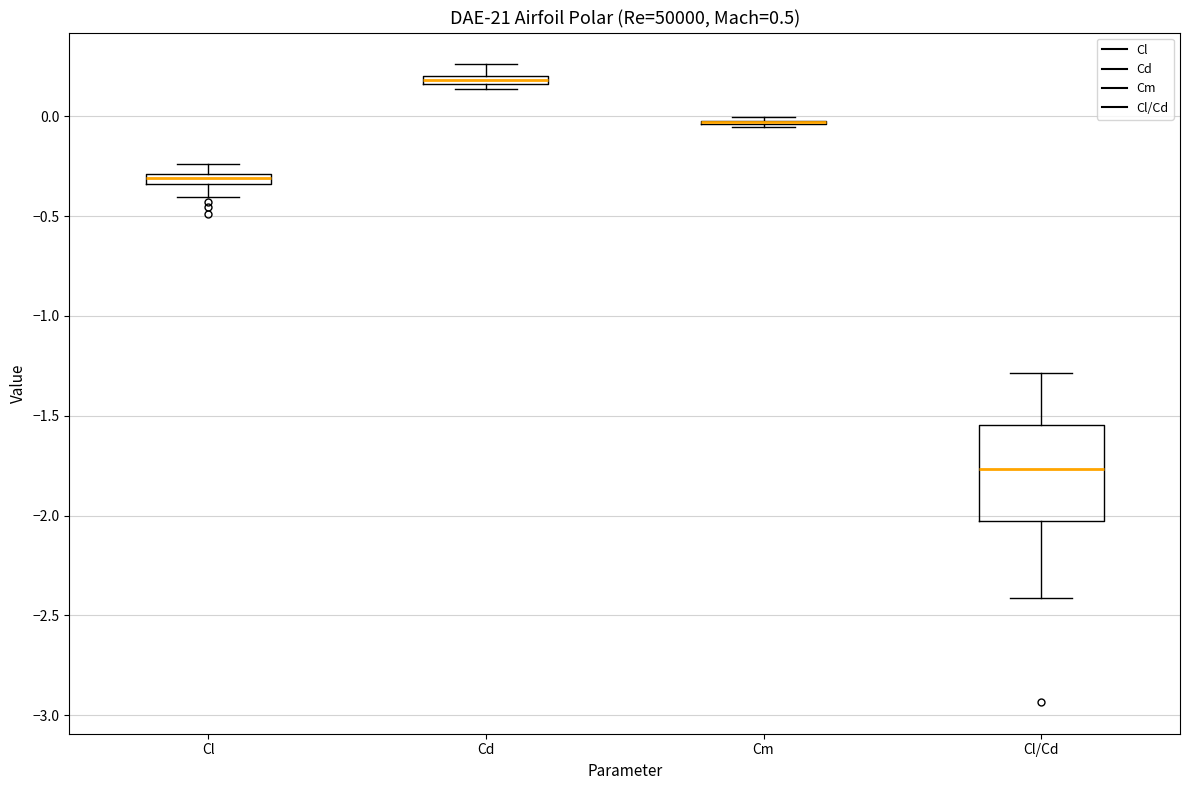

Comparing the boxes themselves (not the whiskers), which one is the tallest?

Cl/Cd